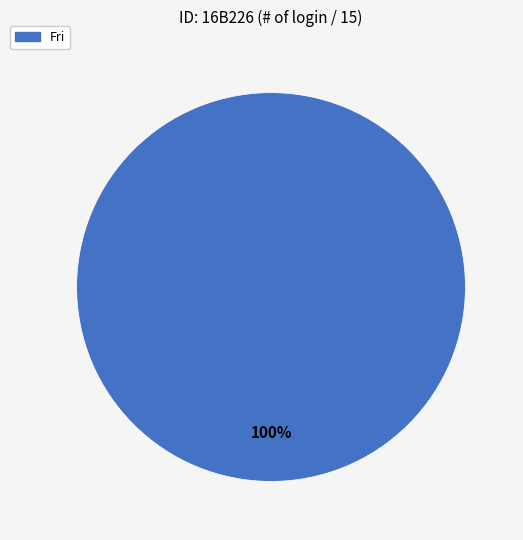

Is there any slice that represents more than half of the pie?

Yes